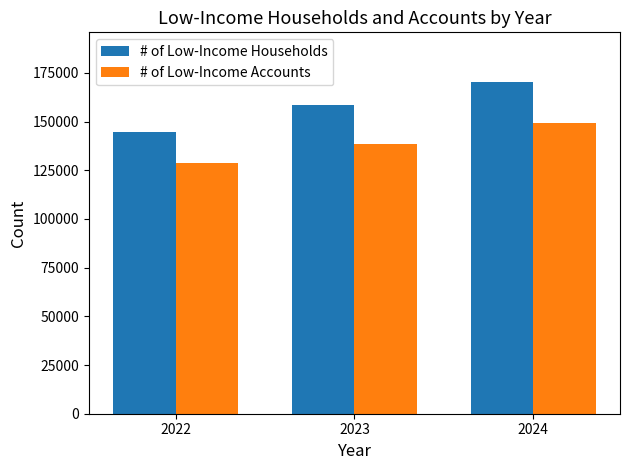

What are all the series names shown in the legend?

# of Low-Income Households, # of Low-Income Accounts